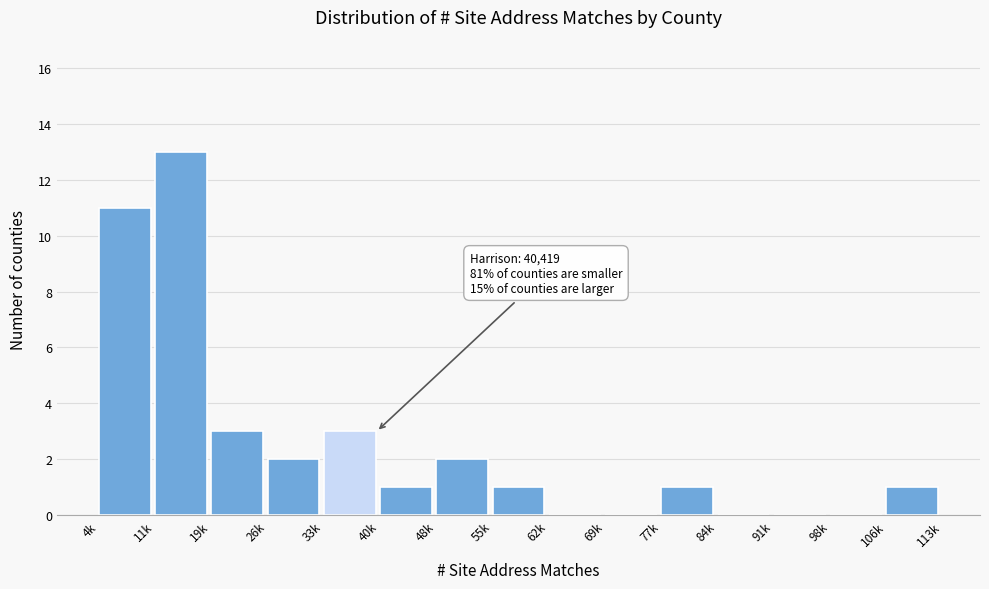

Reading left to right, list all the values displayed in this chart.

4k=11	11k=13	19k=3	26k=2	33k=3	40k=1	48k=2	55k=1	62k=0	69k=0	77k=1	84k=0	91k=0	98k=0	106k=1